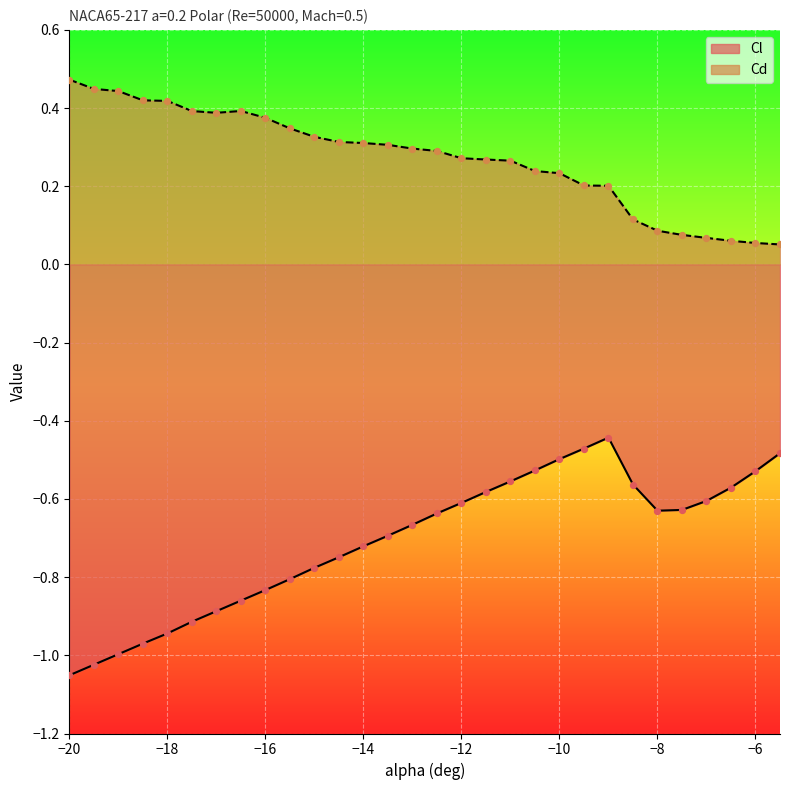

At how many categories does at least one series exceed 0?

30